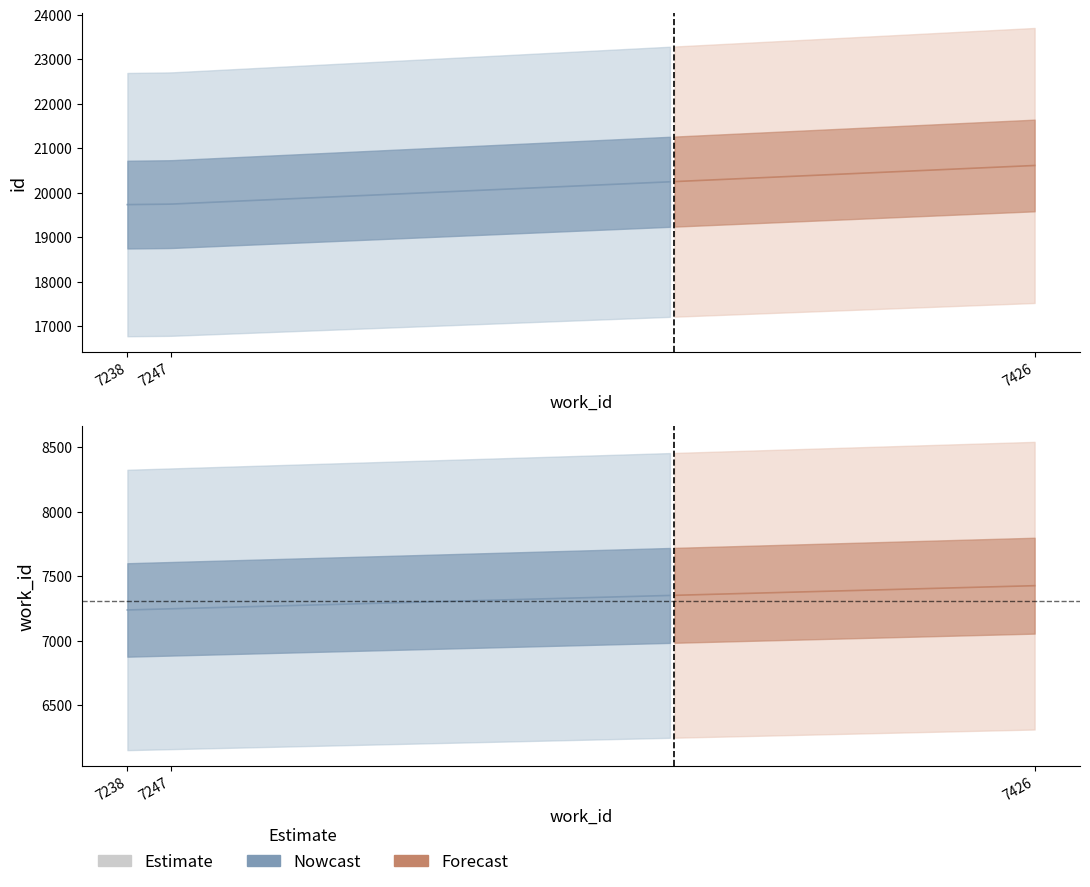

Is this an area chart (filled region under the line)?

No